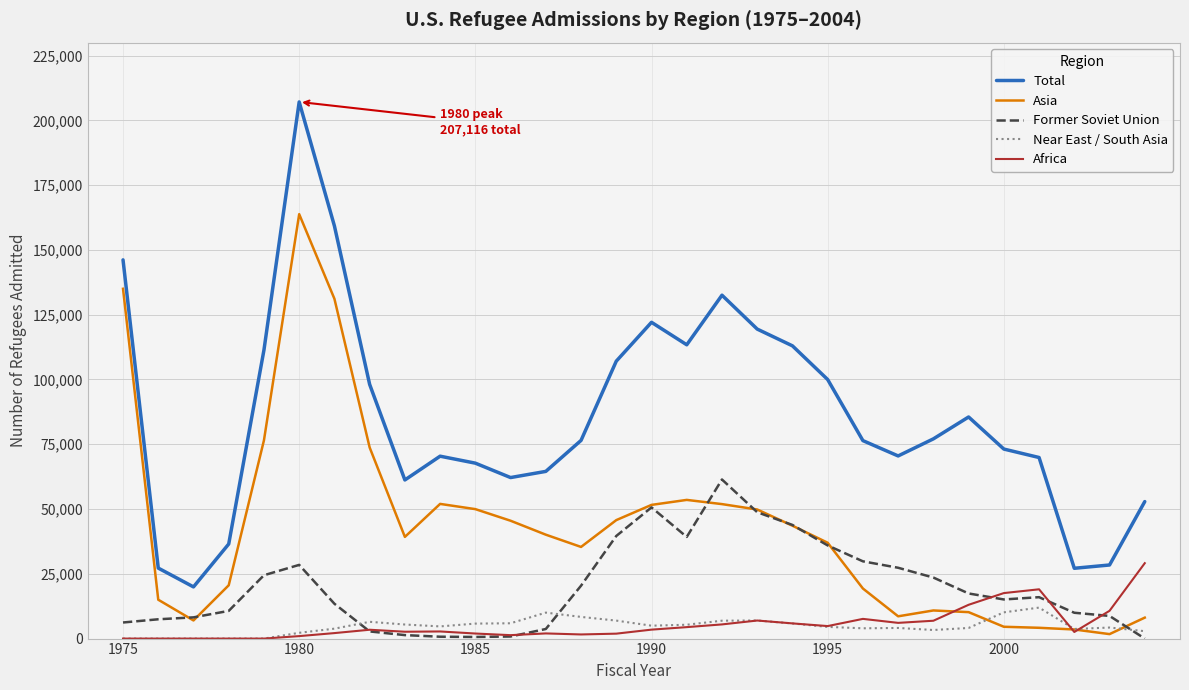

Which series has the largest total across all categories?

Total